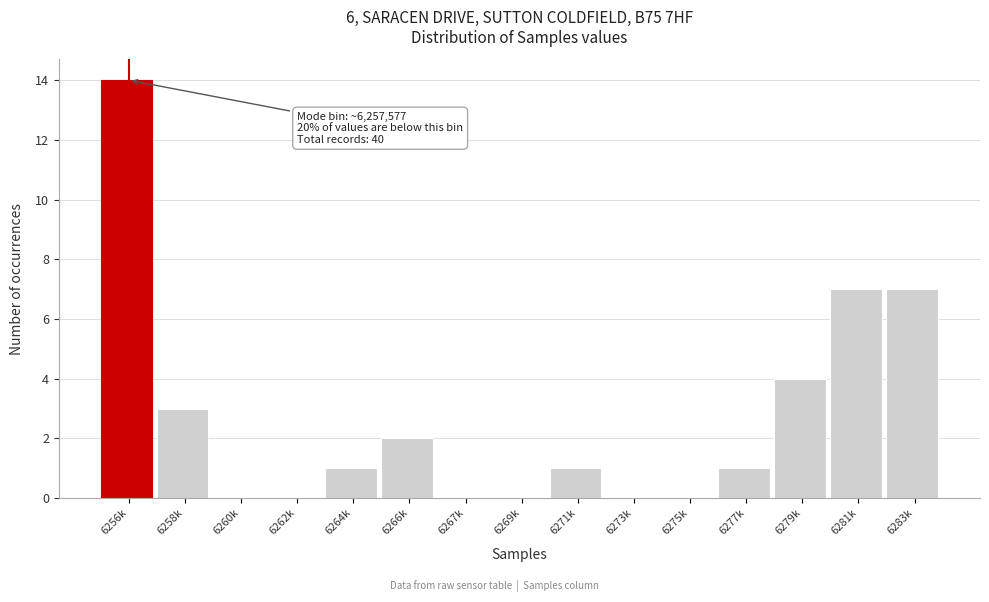

Reading left to right, list all the values displayed in this chart.

6256k=14	6258k=3	6260k=0	6262k=0	6264k=1	6266k=2	6267k=0	6269k=0	6271k=1	6273k=0	6275k=0	6277k=1	6279k=4	6281k=7	6283k=7